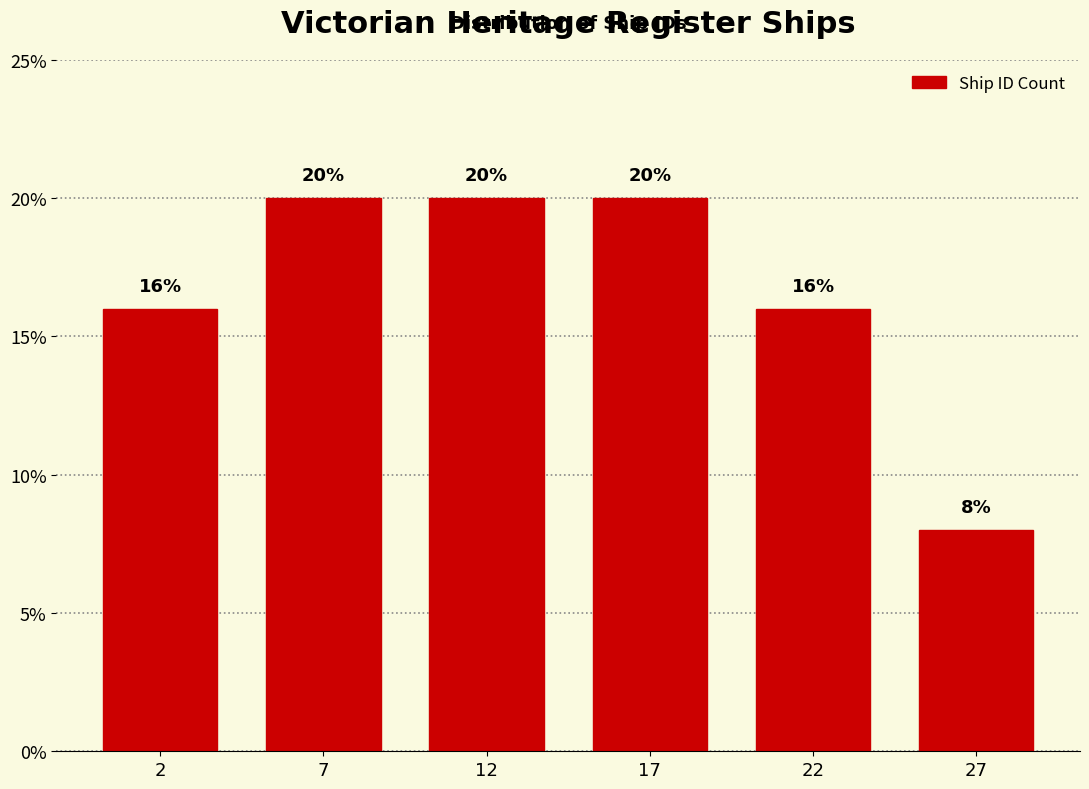

Reading left to right, transcribe all the data shown in this chart.

2=16	7=20	12=20	17=20	22=16	27=8